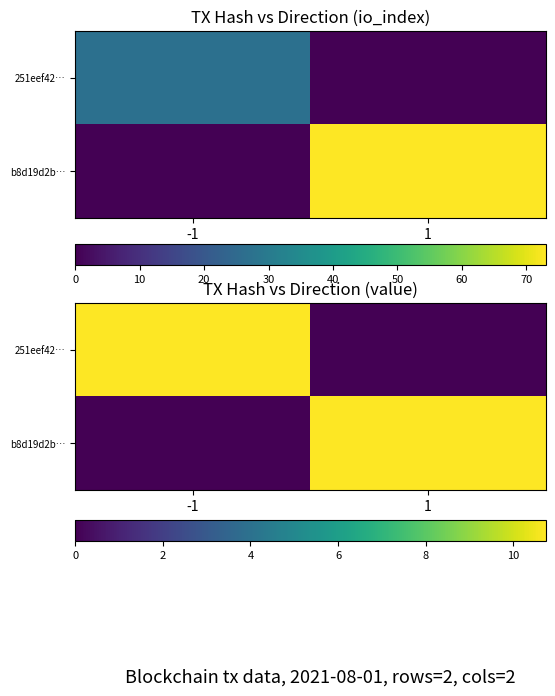

List the series in order of their peak value, lowest first.

251eef42…, b8d19d2b…